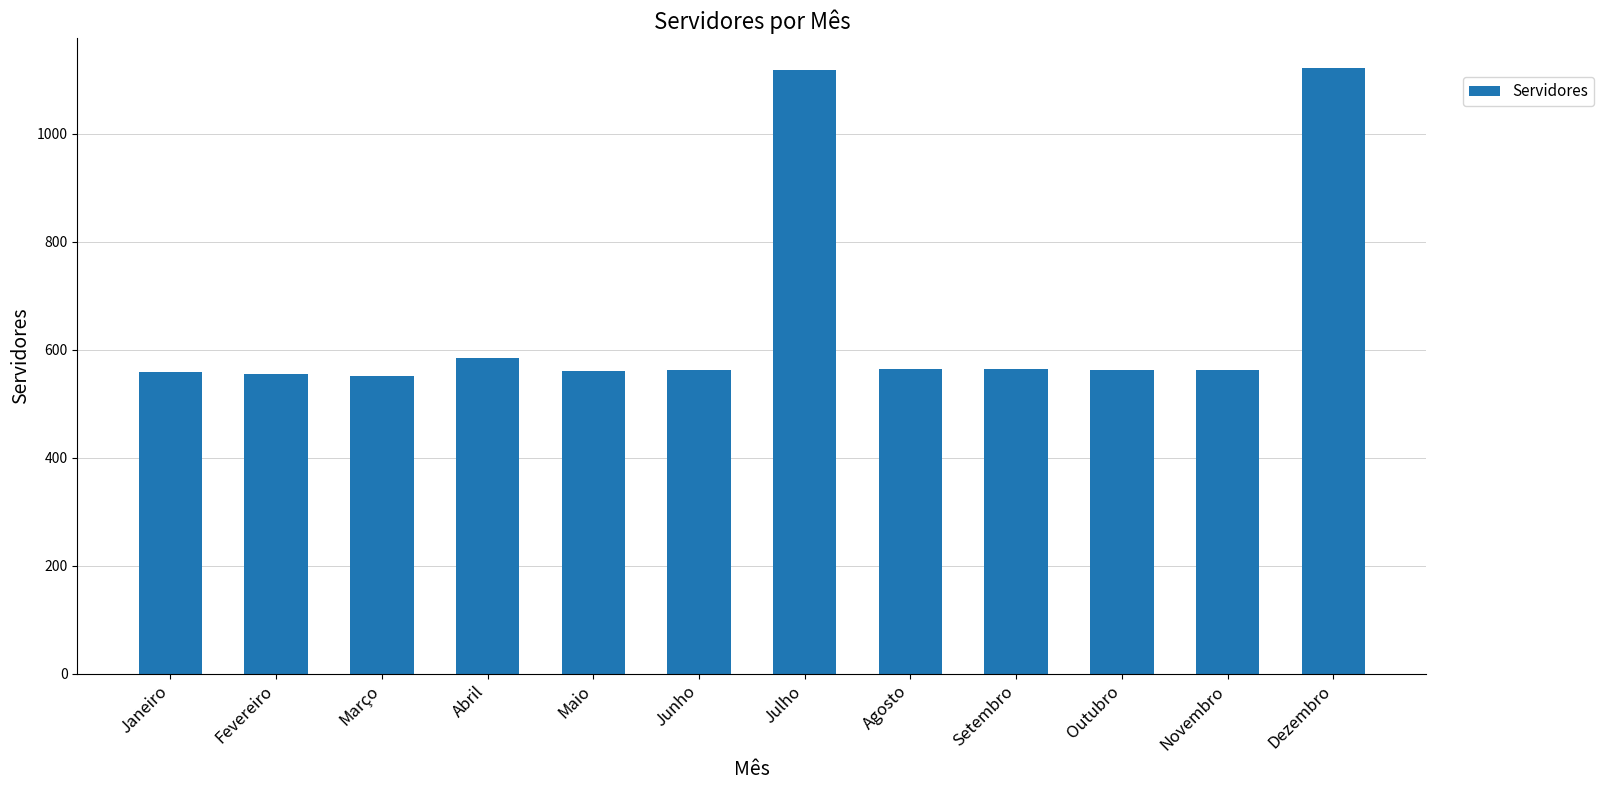

What is the sum of the values at Abril and Novembro?

1147